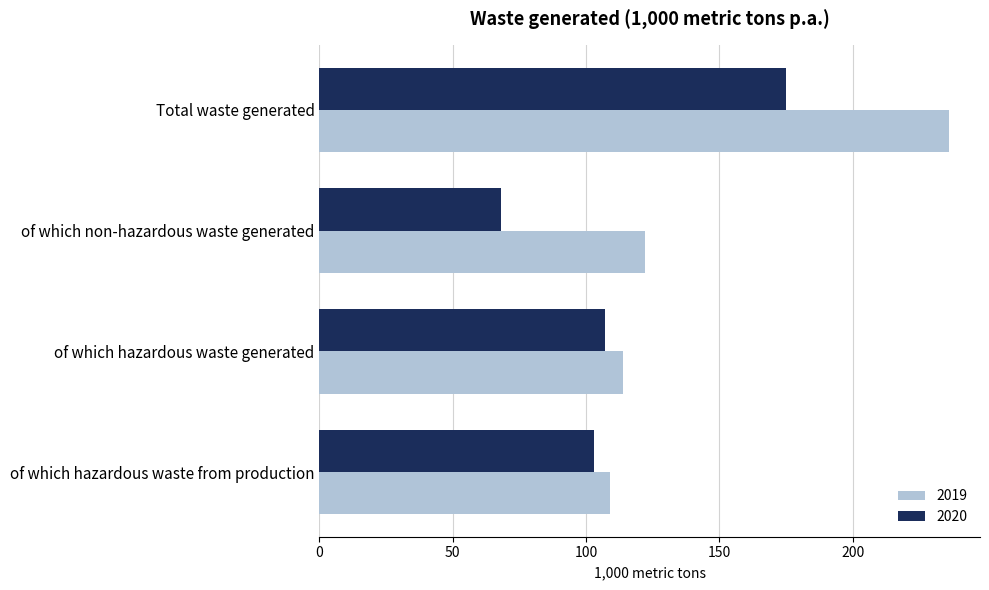

What is the difference between the maximum and minimum values in the 2019 series?

127